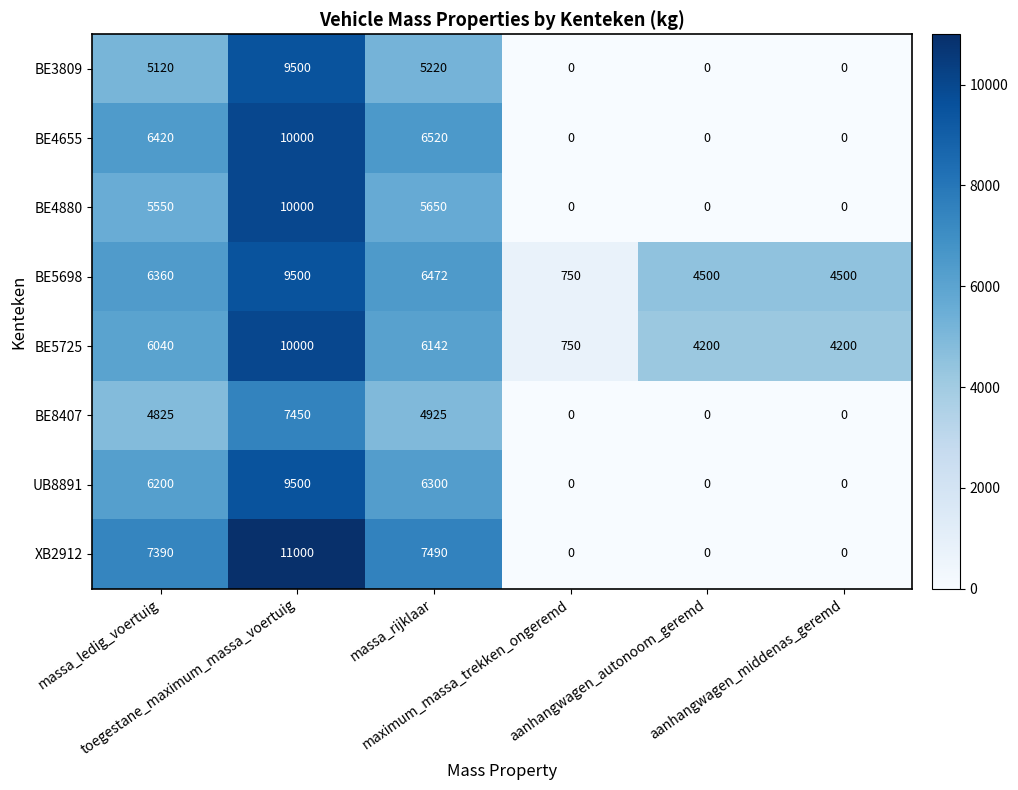

What is the minimum value for BE5698?

750